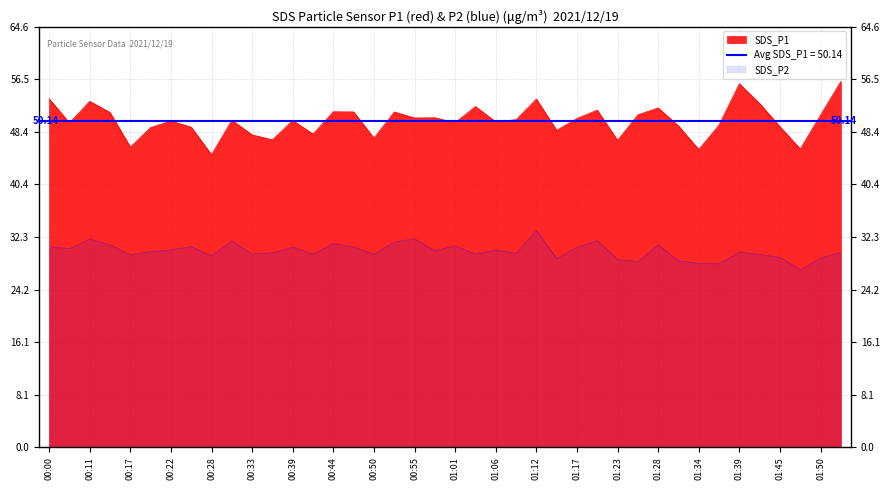

True or false: SDS_P2 has more than 1 points higher than both neighbors.

True